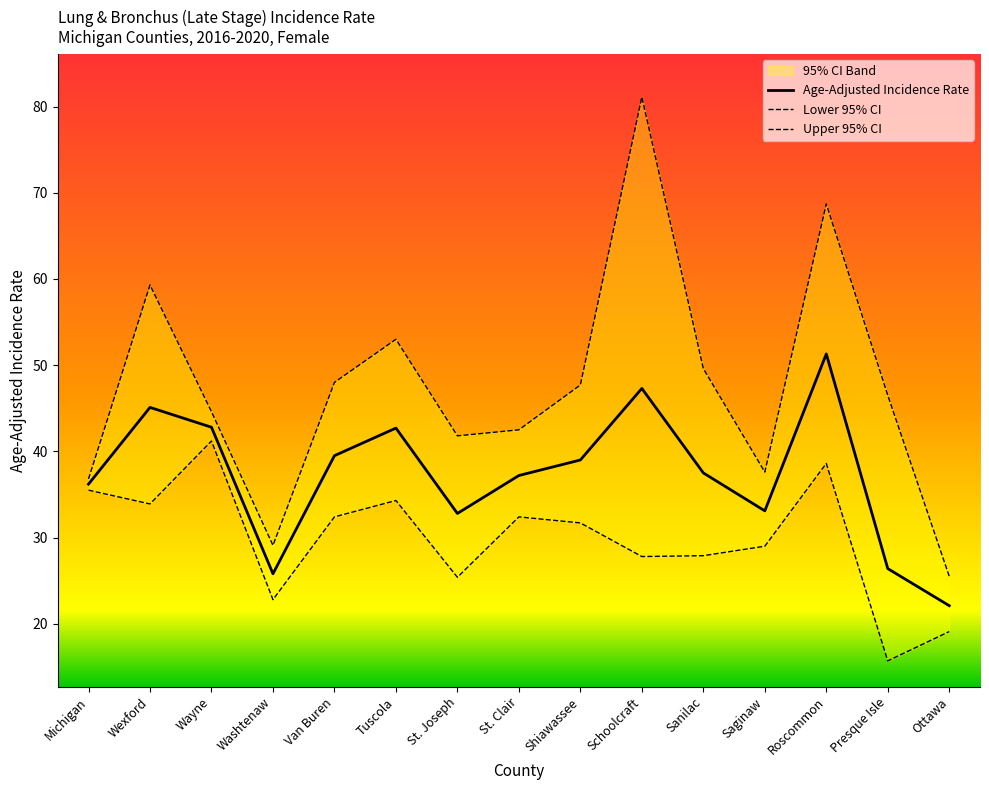

True or false: Upper 95% CI and Age-Adjusted Incidence Rate cross at least once.

False